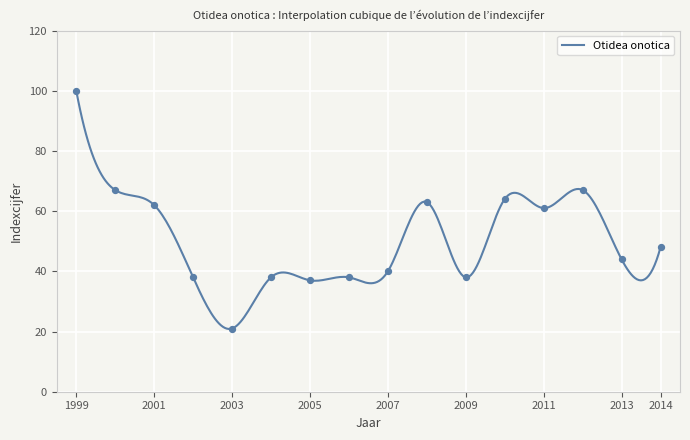

What is the change in value from 2003 to 2004?

+17